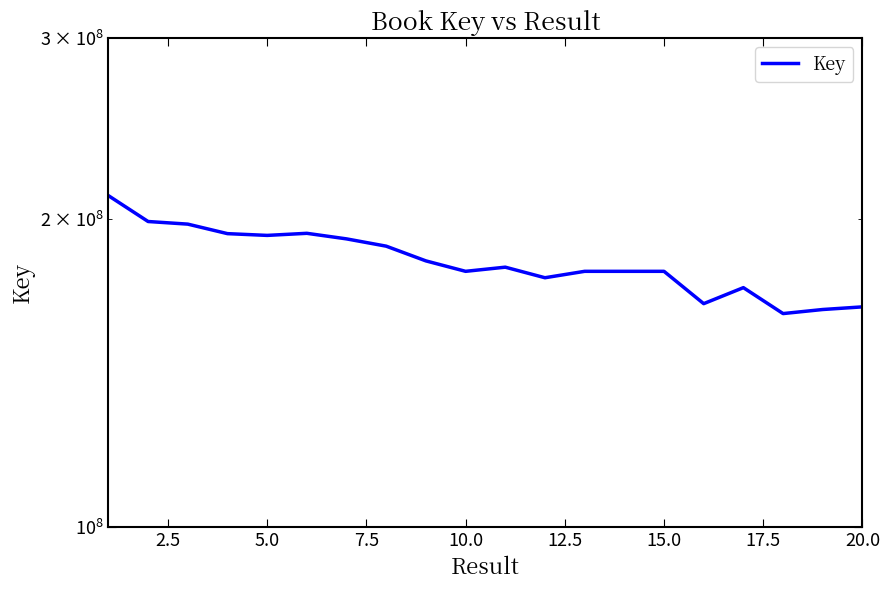

How many points are lower than both their immediate neighbors (excluding endpoints)?

5